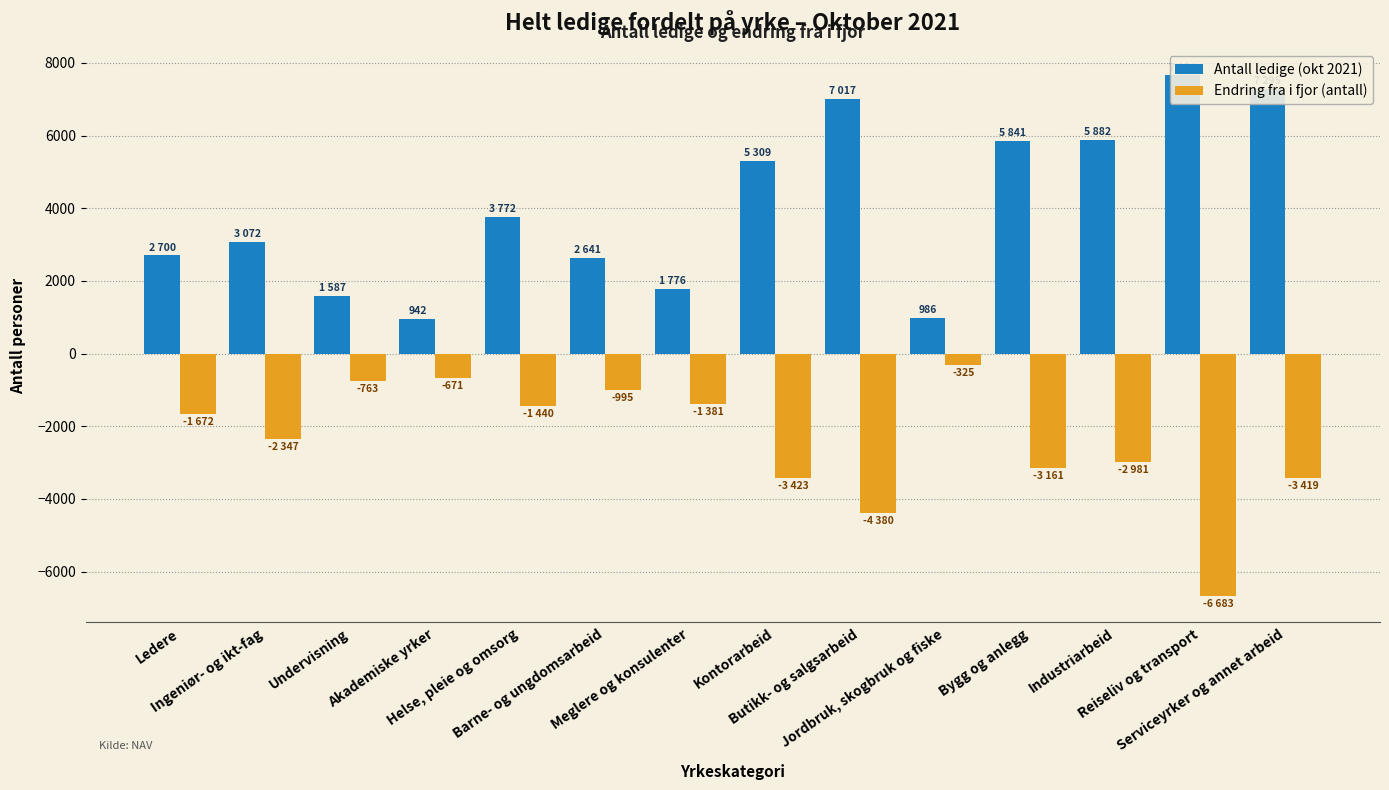

What is the maximum value for Antall ledige (okt 2021)?

7654